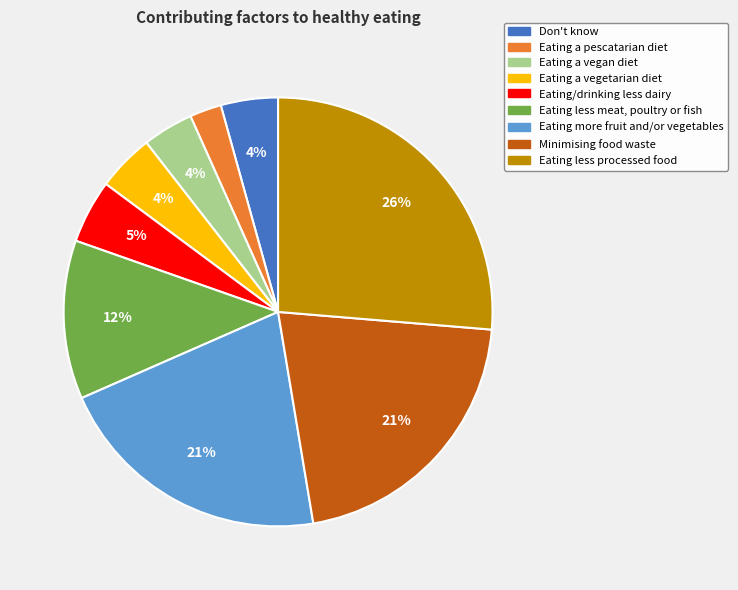

Which has a higher value, Eating a vegan diet or Minimising food waste?

Minimising food waste